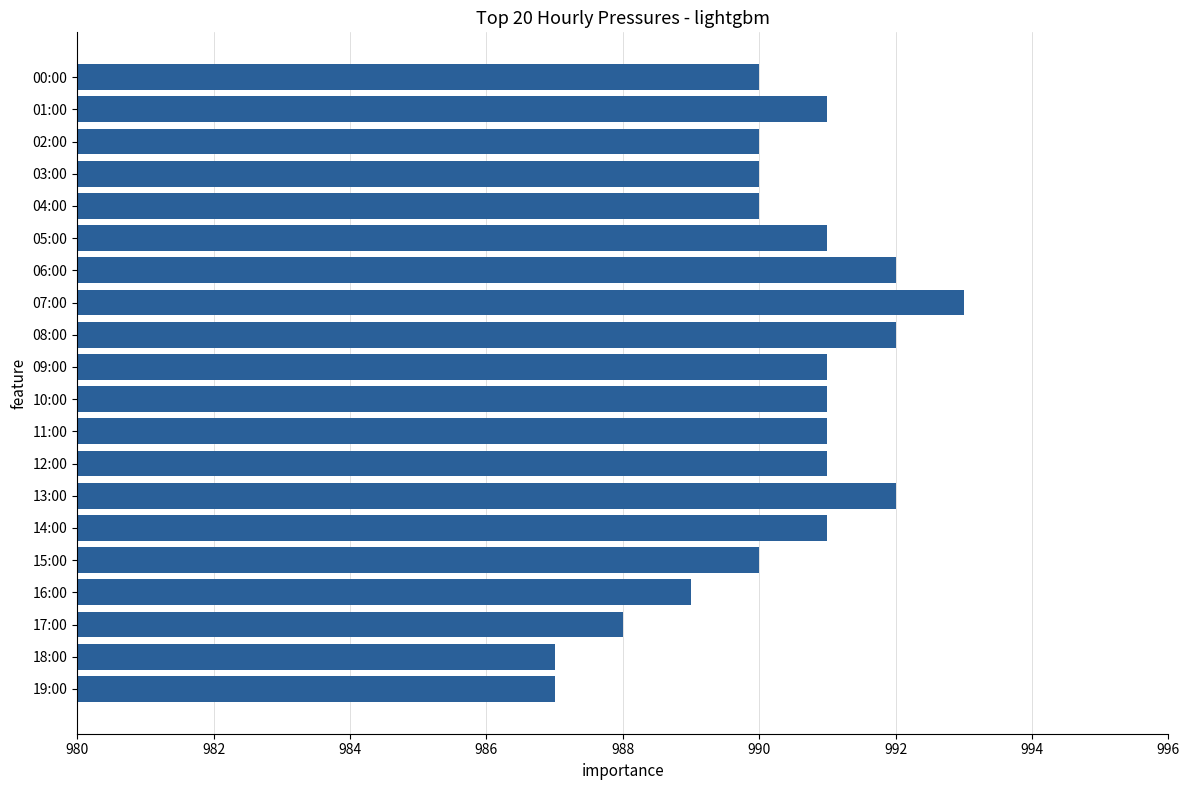

Count the number of data series in this chart.

1